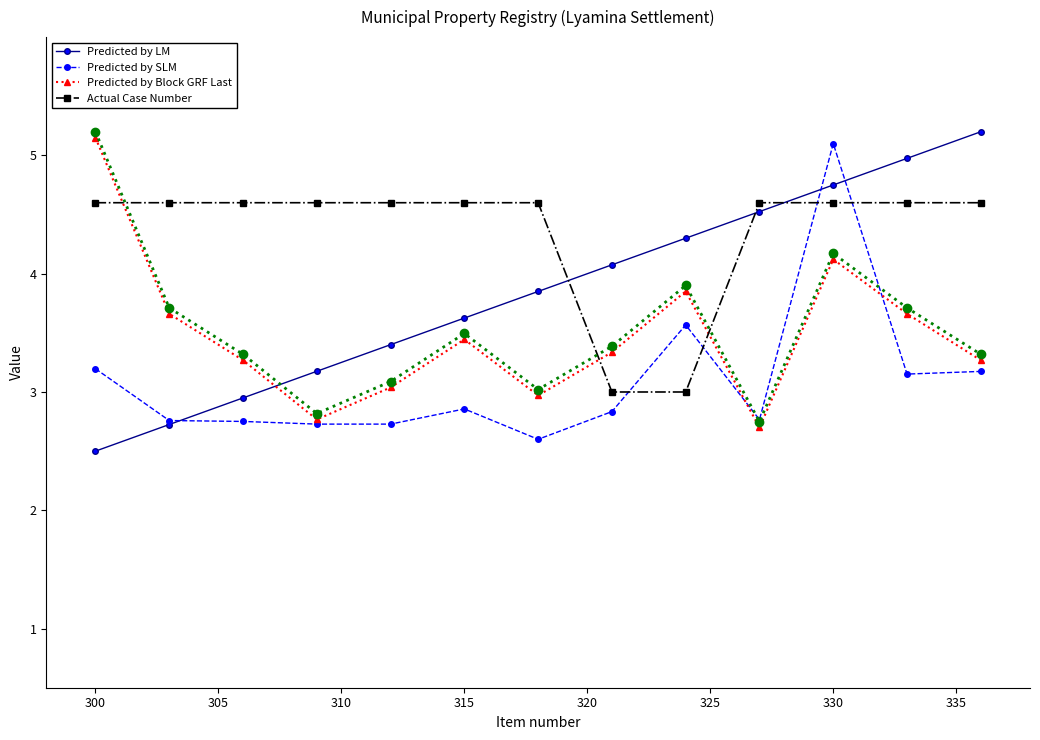

List the series in order of their overall mean, lowest first.

Predicted by SLM, Predicted by Block GRF Last, Predicted by LM, Actual Case Number